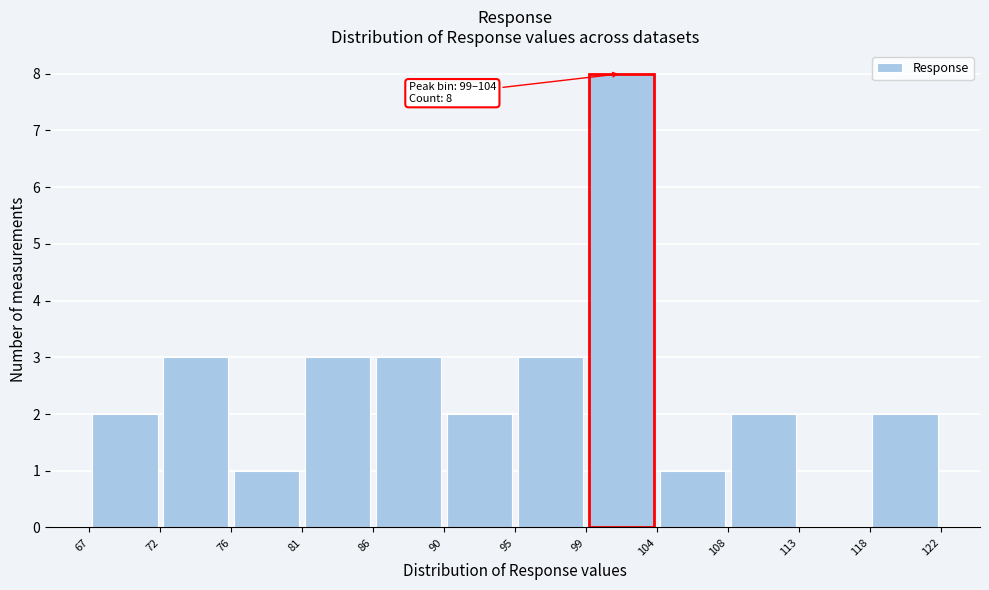

Over which range of the x-axis is the bar tallest?

99 to 104